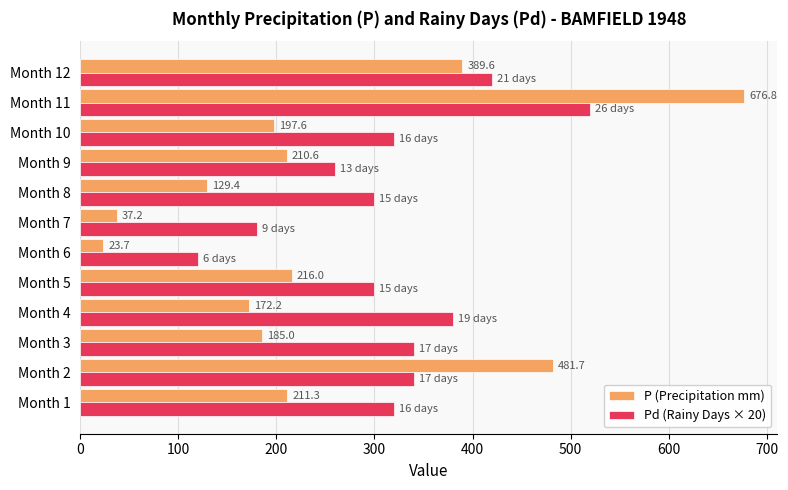

What is the average value of the P (Precipitation mm) series?

244.3